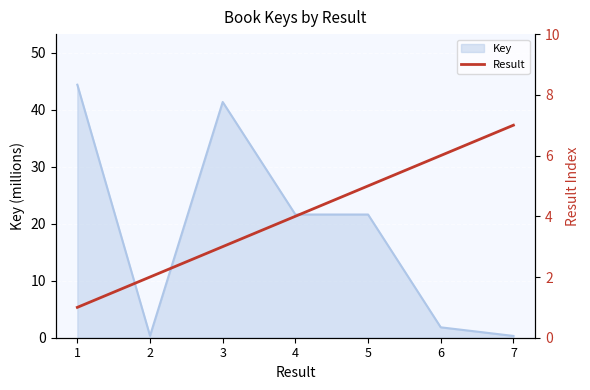

How many lines are shown in the chart?

1